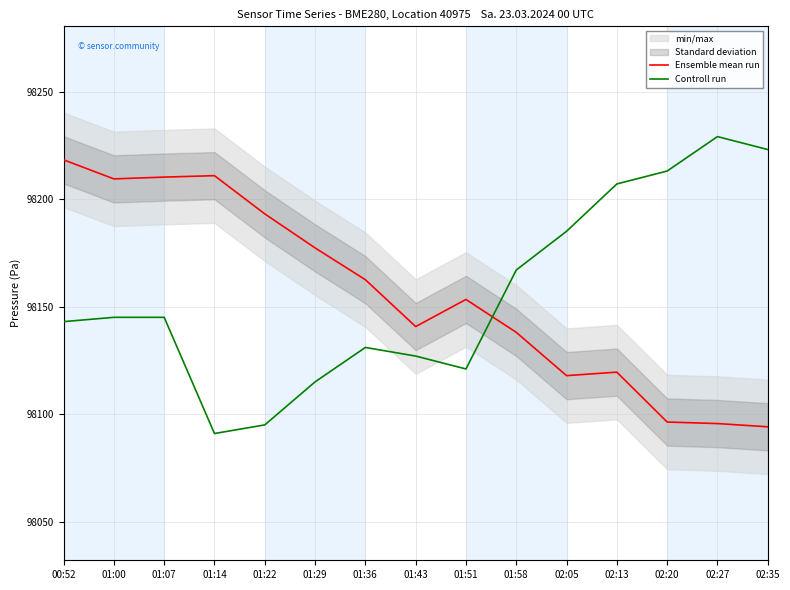

Where is the first local minimum for Controll run?

01:14